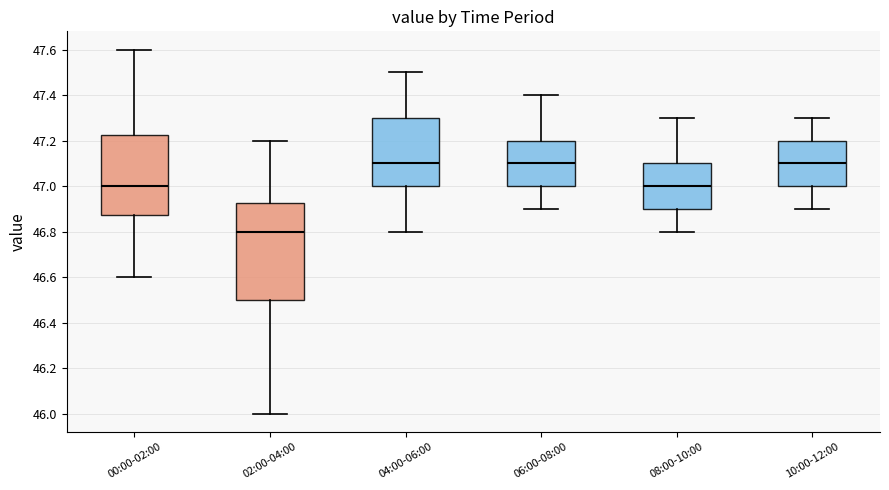

Reading left to right, transcribe this box plot: for each box, give where its median line is, the range the box spans, and where its two whiskers end, as read against the y-axis. The values are not printed on the chart, so give them approximately, as read against the axis.

00:00-02:00: median 47.00, box 46.88 to 47.22, whiskers 46.60 to 47.60
02:00-04:00: median 46.80, box 46.50 to 46.92, whiskers 46.00 to 47.20
04:00-06:00: median 47.10, box 47.00 to 47.30, whiskers 46.80 to 47.50
06:00-08:00: median 47.10, box 47.00 to 47.20, whiskers 46.90 to 47.40
08:00-10:00: median 47.00, box 46.90 to 47.10, whiskers 46.80 to 47.30
10:00-12:00: median 47.10, box 47.00 to 47.20, whiskers 46.90 to 47.30